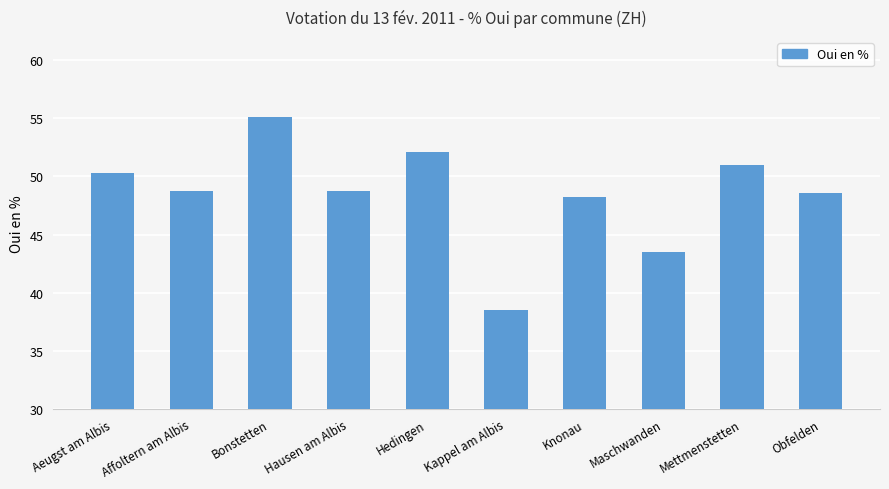

What is the difference between the maximum and second lowest values?

11.6